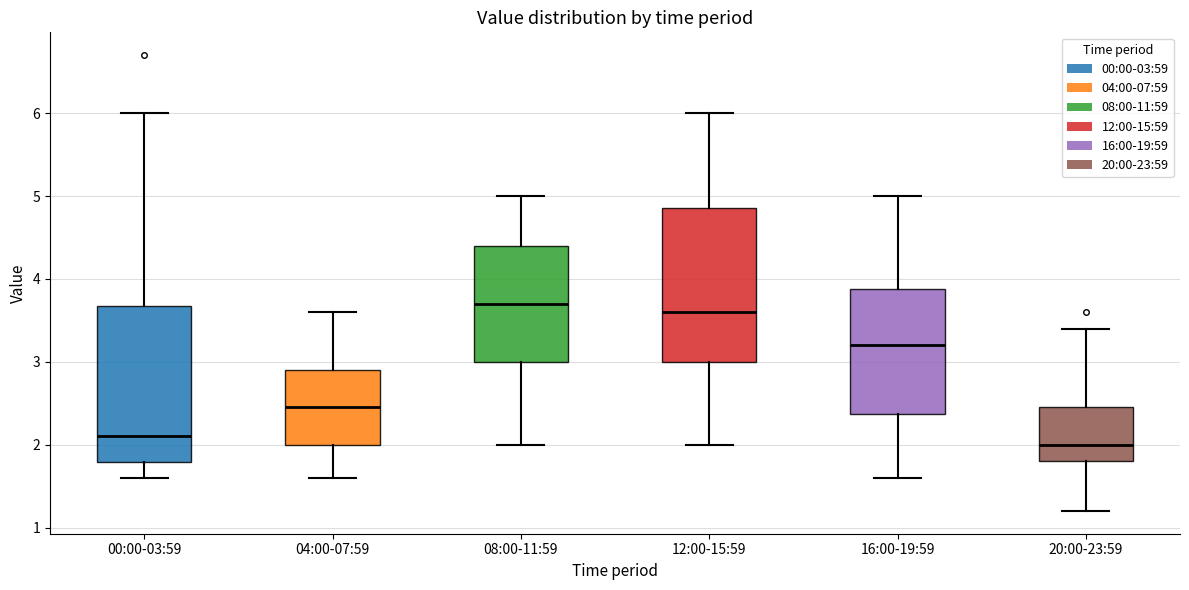

Reading left to right, transcribe this box plot: for each box, give where its median line is, the range the box spans, and where its two whiskers end, as read against the y-axis. The values are not printed on the chart, so give them approximately, as read against the axis.

00:00-03:59: median 2.1, box 1.8 to 3.7, whiskers 1.6 to 6.0
04:00-07:59: median 2.5, box 2.0 to 2.9, whiskers 1.6 to 3.6
08:00-11:59: median 3.7, box 3.0 to 4.4, whiskers 2.0 to 5.0
12:00-15:59: median 3.6, box 3.0 to 4.9, whiskers 2.0 to 6.0
16:00-19:59: median 3.2, box 2.4 to 3.9, whiskers 1.6 to 5.0
20:00-23:59: median 2.0, box 1.8 to 2.5, whiskers 1.2 to 3.4